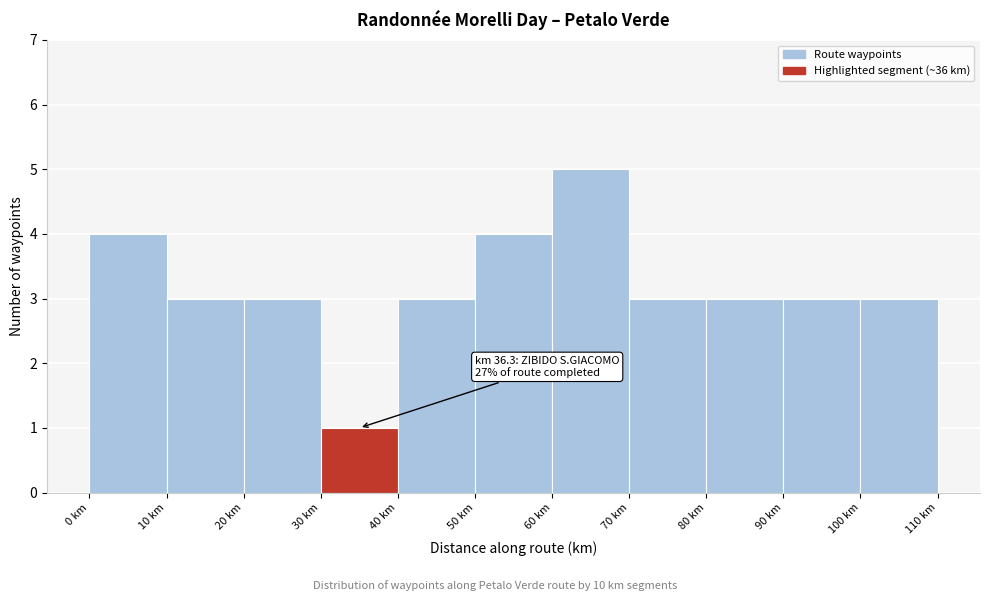

Which range on the x-axis has the tallest bar?

60 to 70